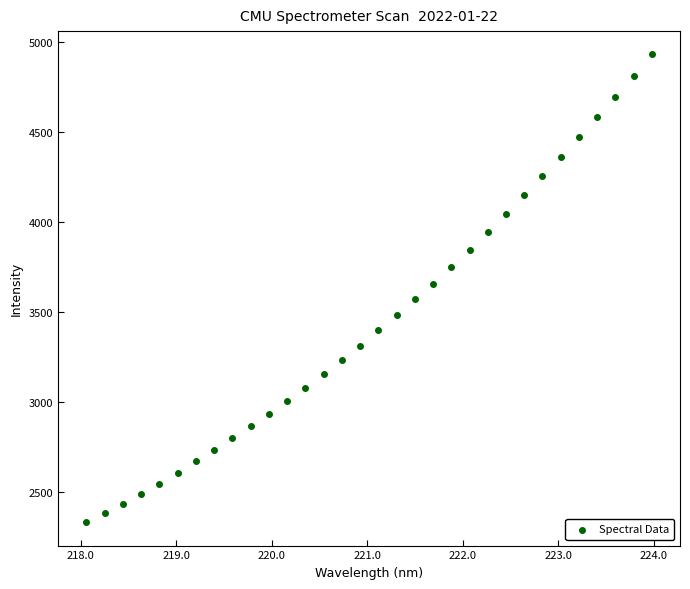

What is the range of Y values (max minus min)?

2601.0